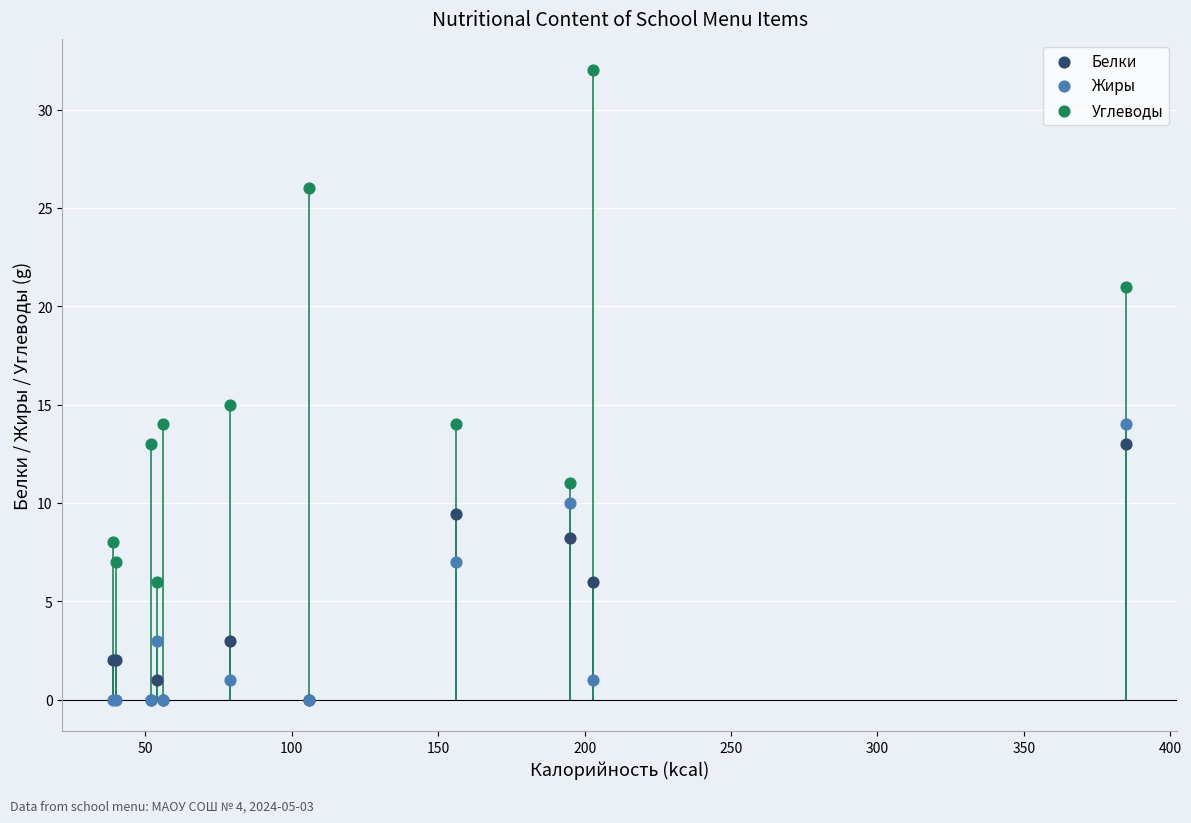

In the Углеводы series, what Y value is closest to 19?

21.0